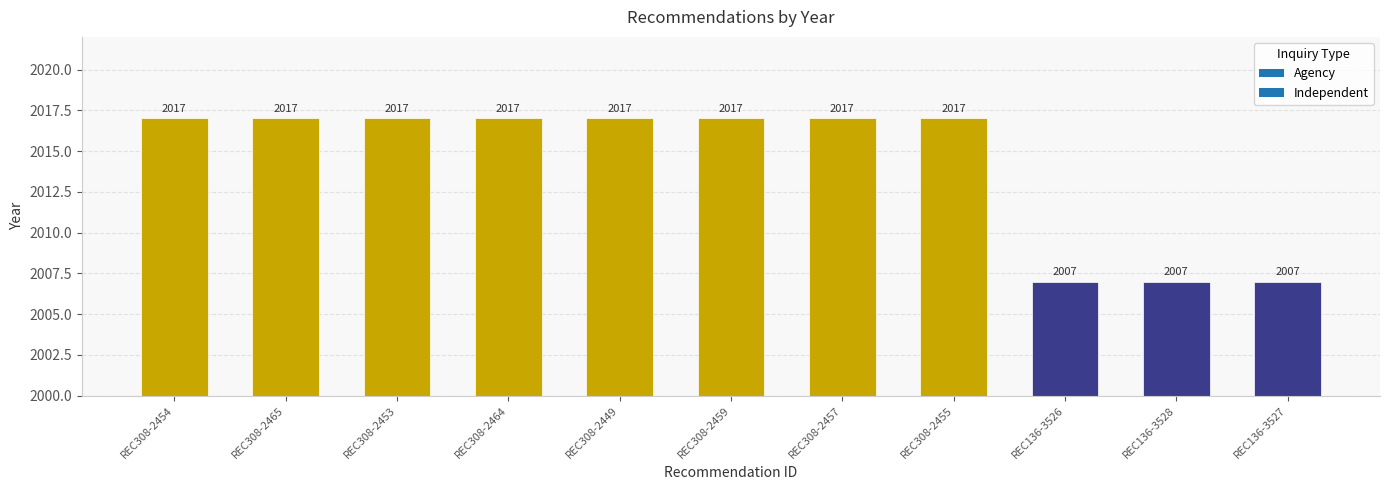

Reading left to right, list all the values displayed in this chart.

2017	2017	2017	2017	2017	2017	2017	2017	2007	2007	2007